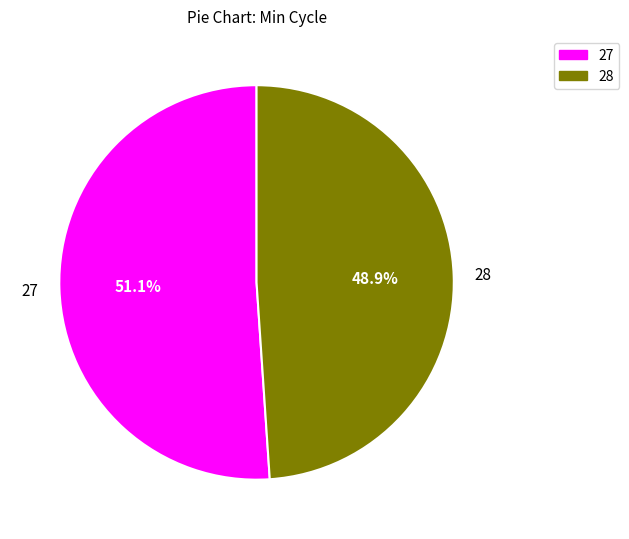

How many segments does this pie chart have?

2